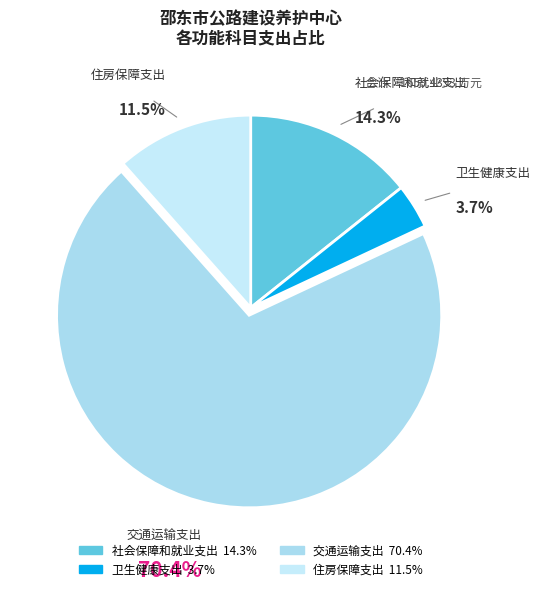

Is the sum of 卫生健康支出 and 住房保障支出 greater than half?

No